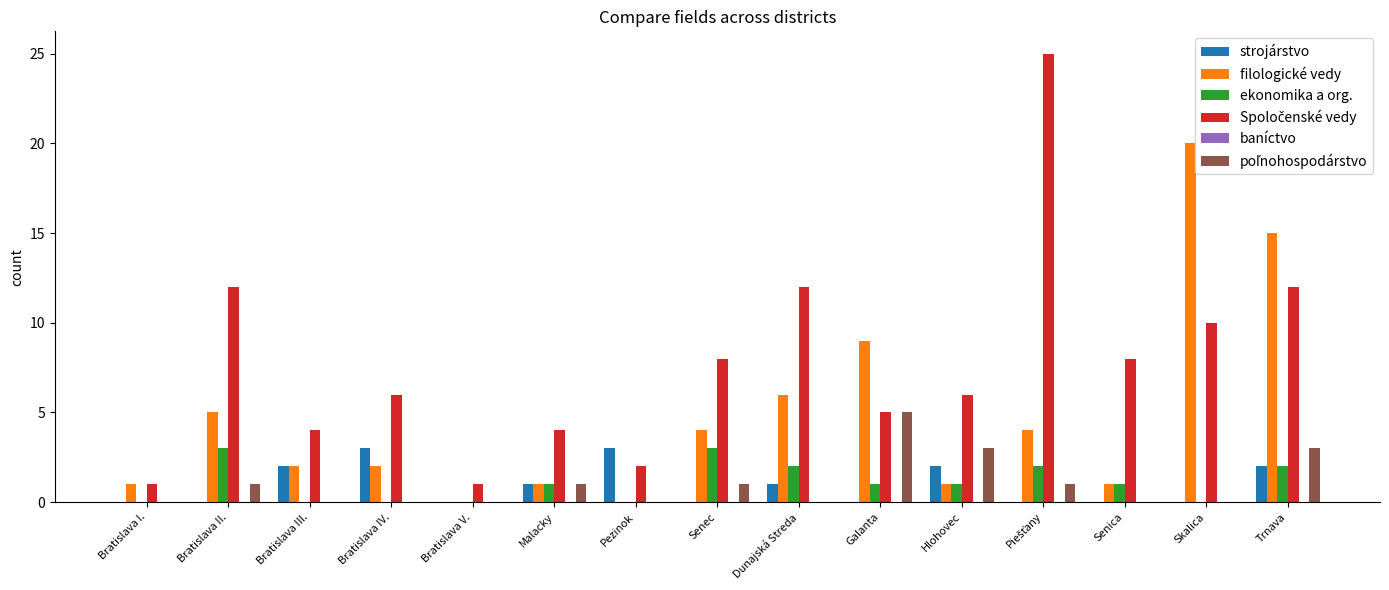

What is the highest value of the filologické vedy series?

20